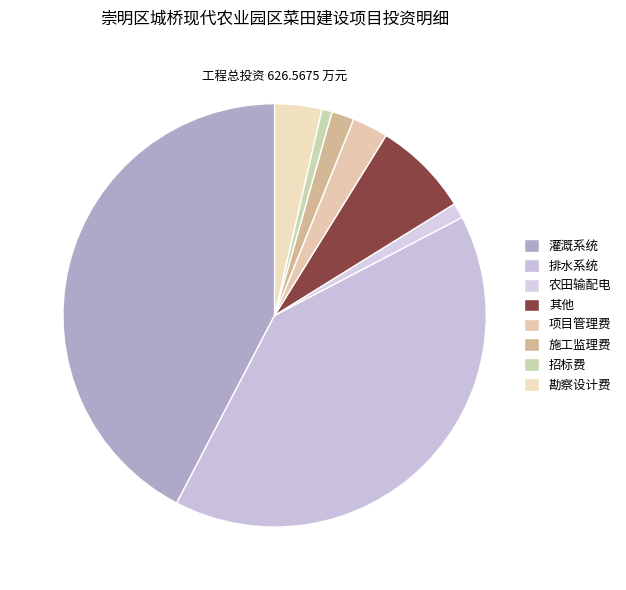

The 招标费 slice represents 15% of the pie. True or false?

False